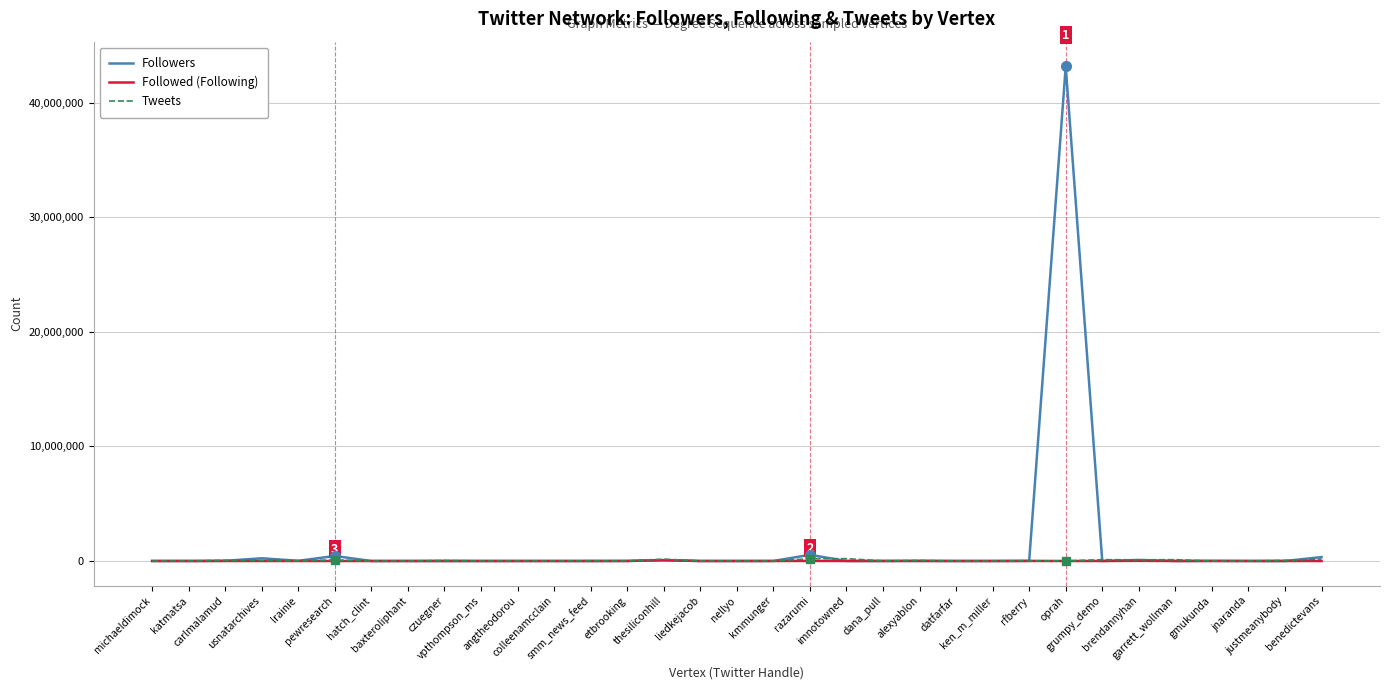

What is the approximate value of Tweets at ken_m_miller?

455